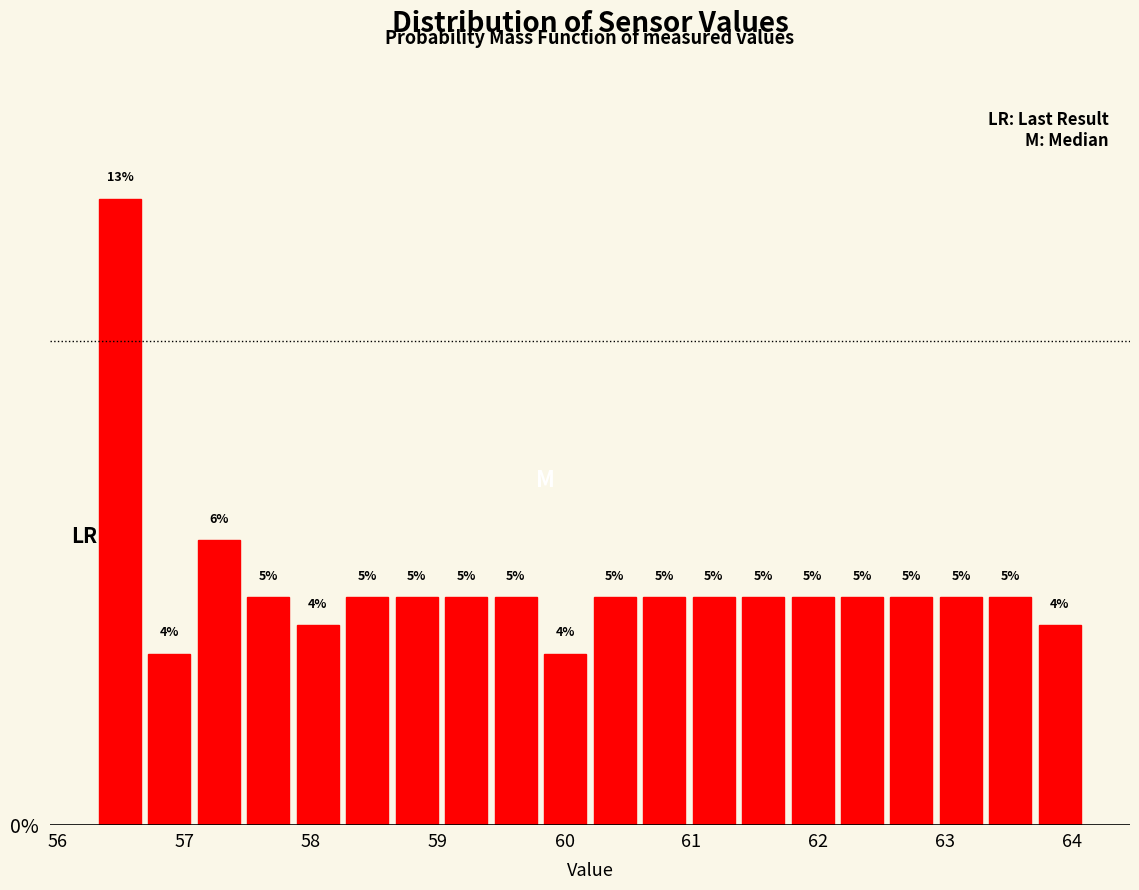

Around what value on the x-axis is the tallest bar? Give the approximate position of its centre, as read against the axis.

56.5